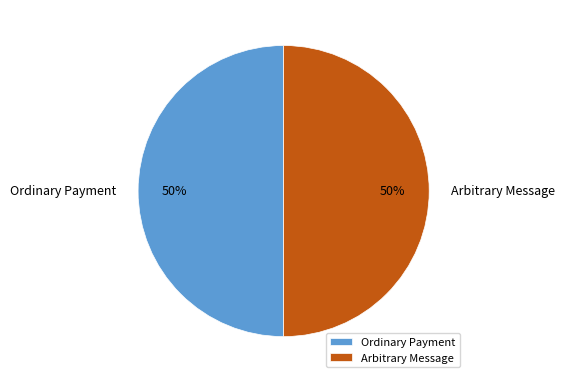

To the nearest percent, what is the difference between the largest and smallest slice percentages?

0%